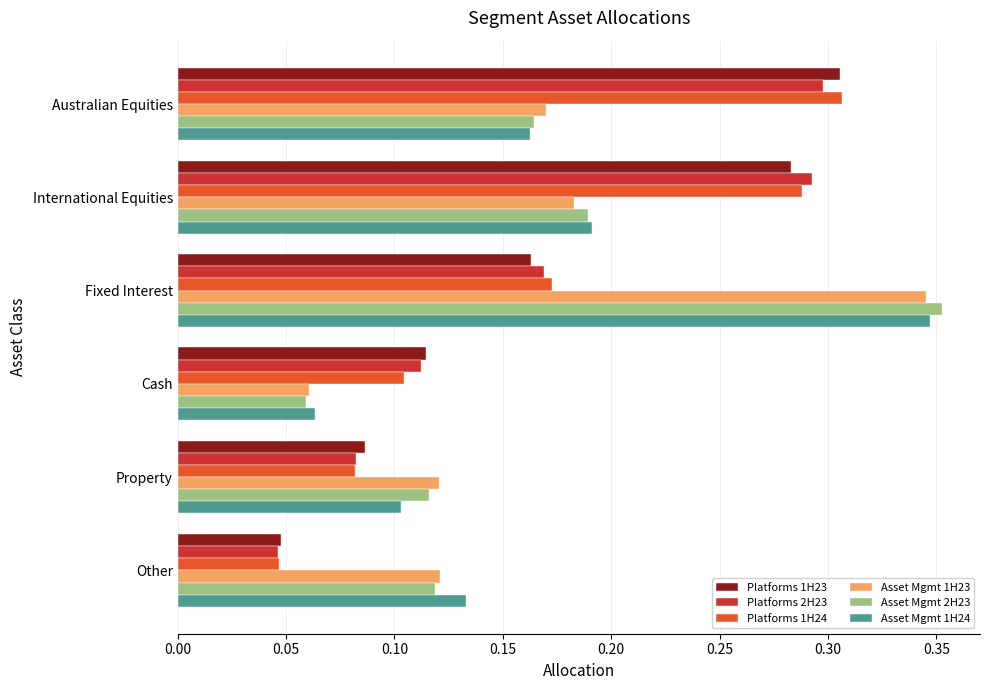

What is the sum of the Asset Mgmt 1H23 values at International Equities and Fixed Interest?

0.5